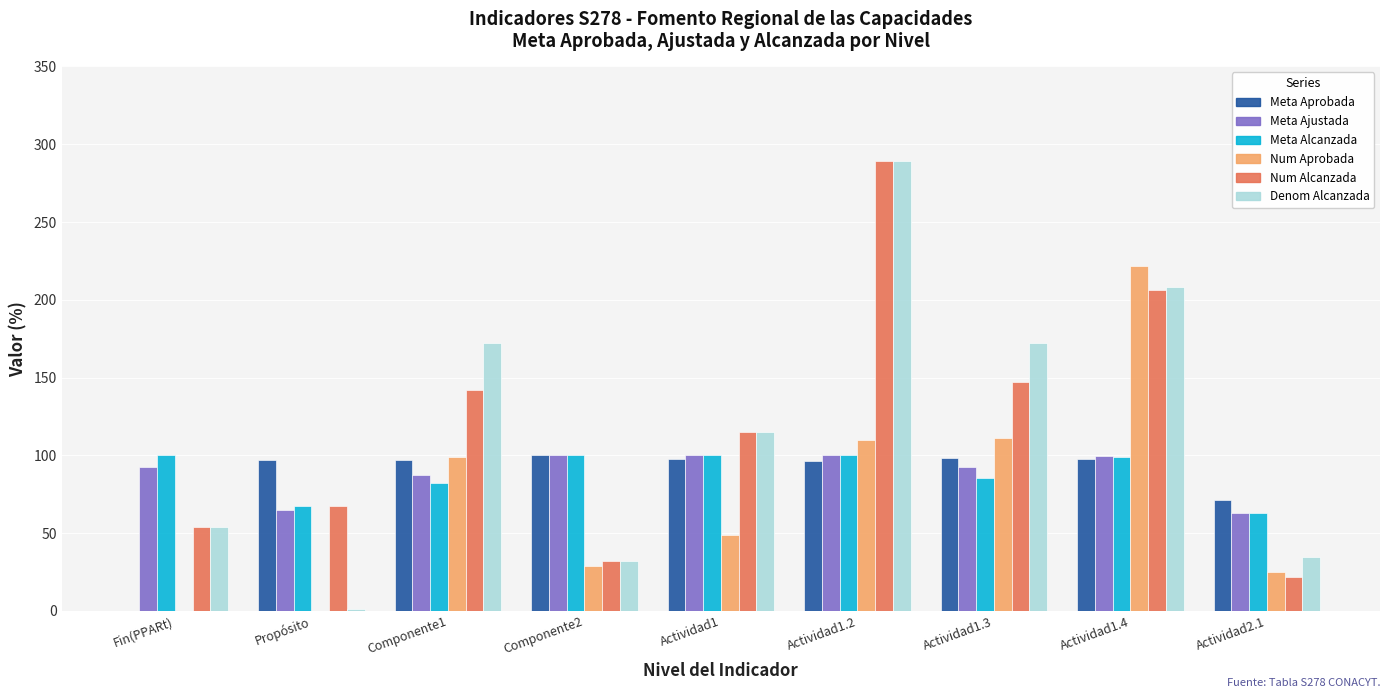

What is the sum of all Num Alcanzada values?

1074.5